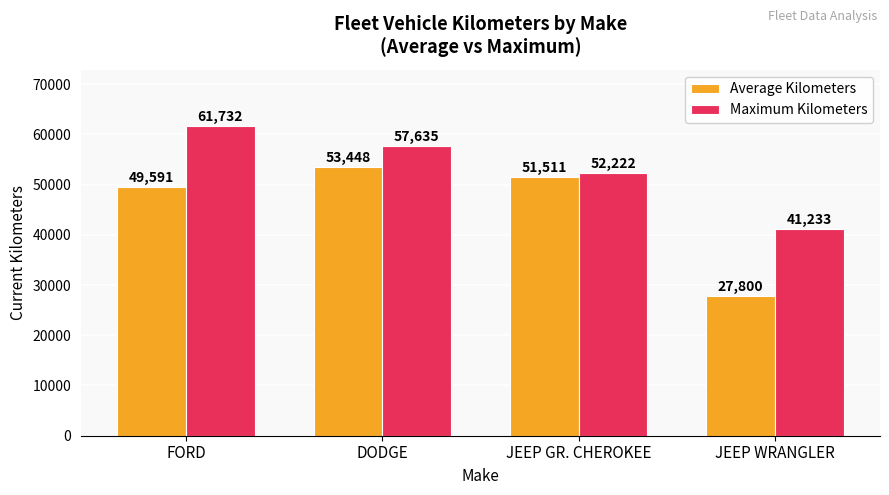

Count the number of data series in this chart.

2